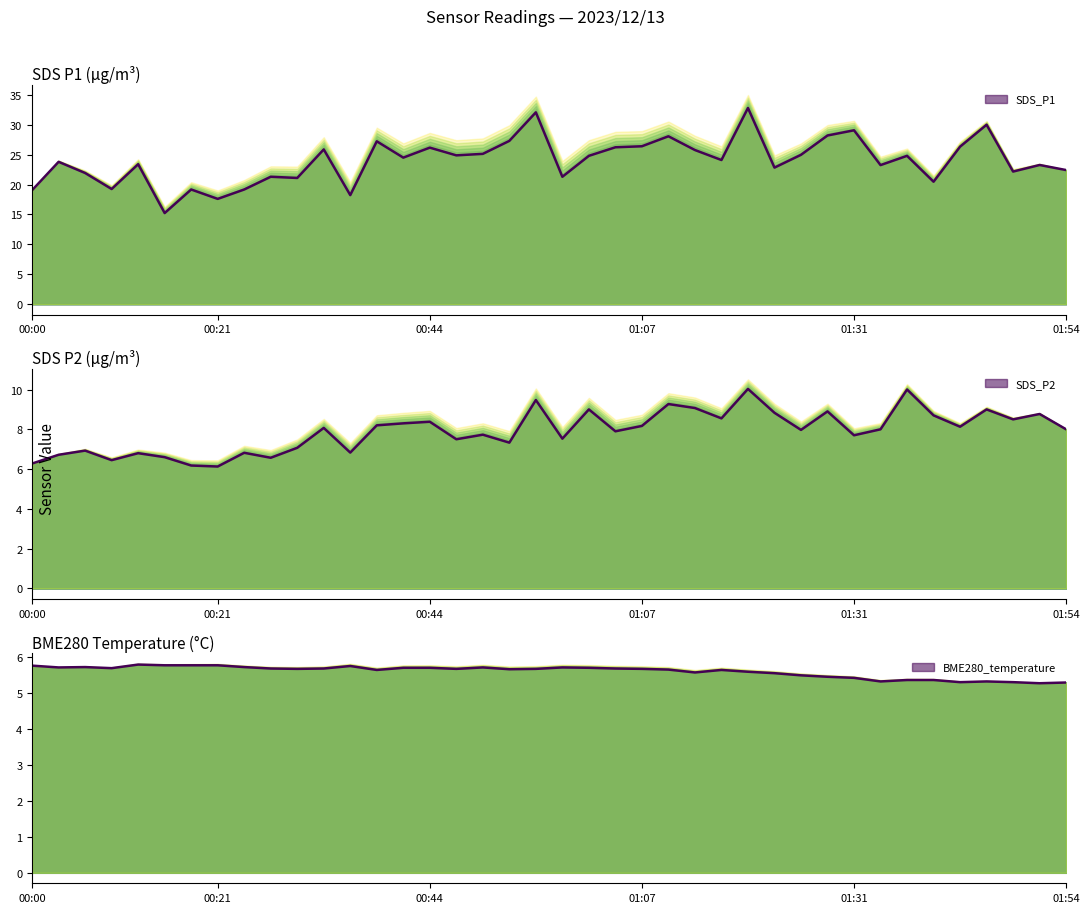

Count the number of data series in this chart.

3